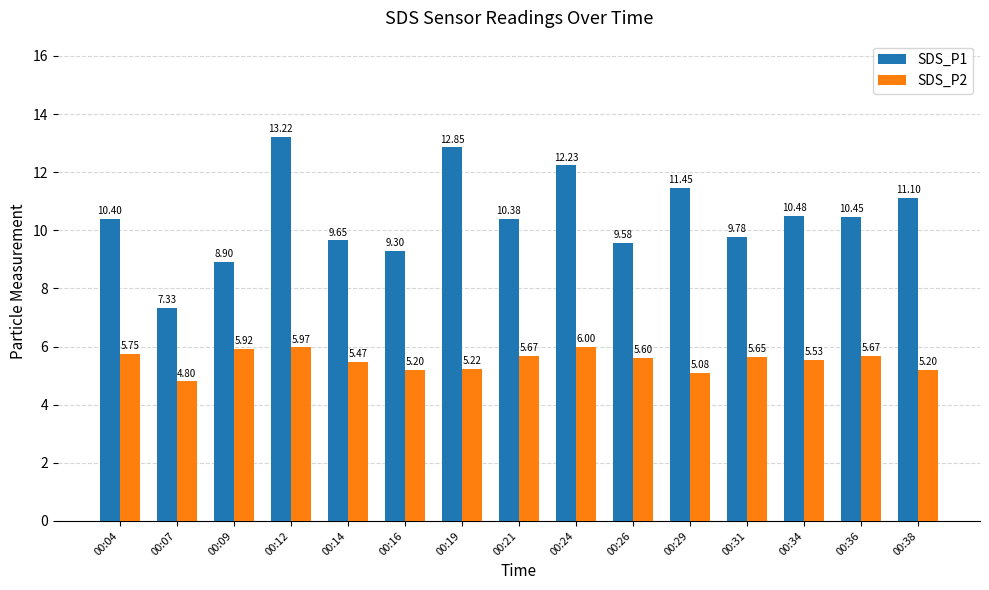

Which series changed the most between 00:19 and 00:36?

SDS_P1